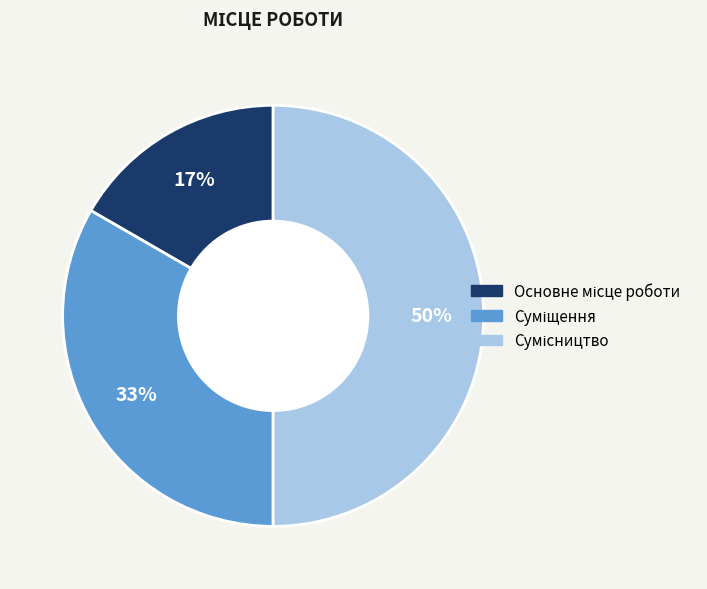

How many slices are in this pie chart?

3